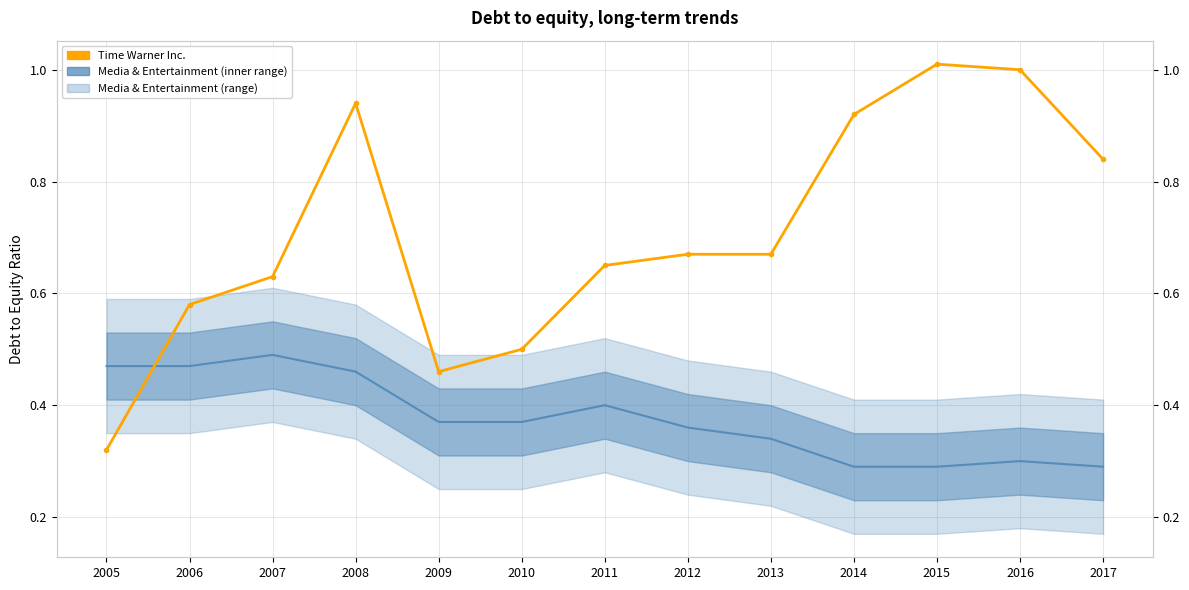

What is the difference between the Time Warner Inc. values at 2016 and 2005?

0.7